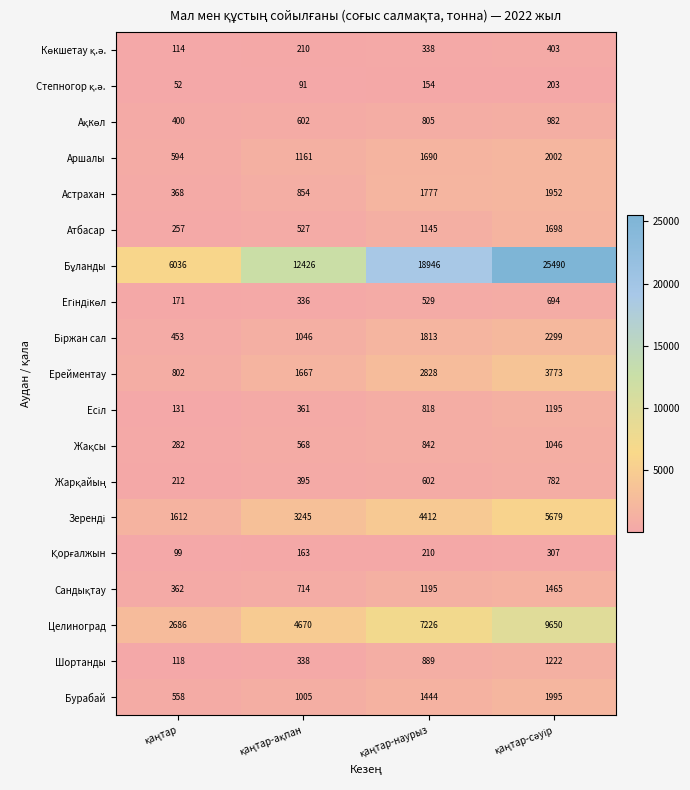

What is the average value of the Атбасар series?

907